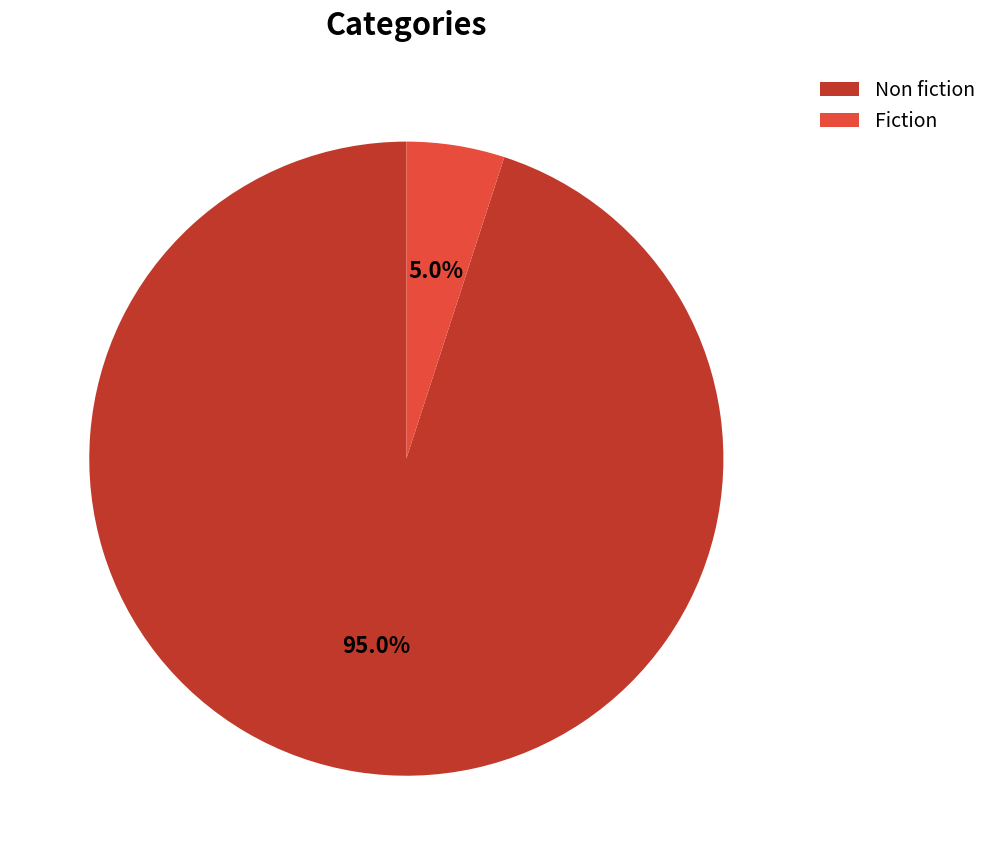

To the nearest percent, what percentage of the pie is Fiction?

5%